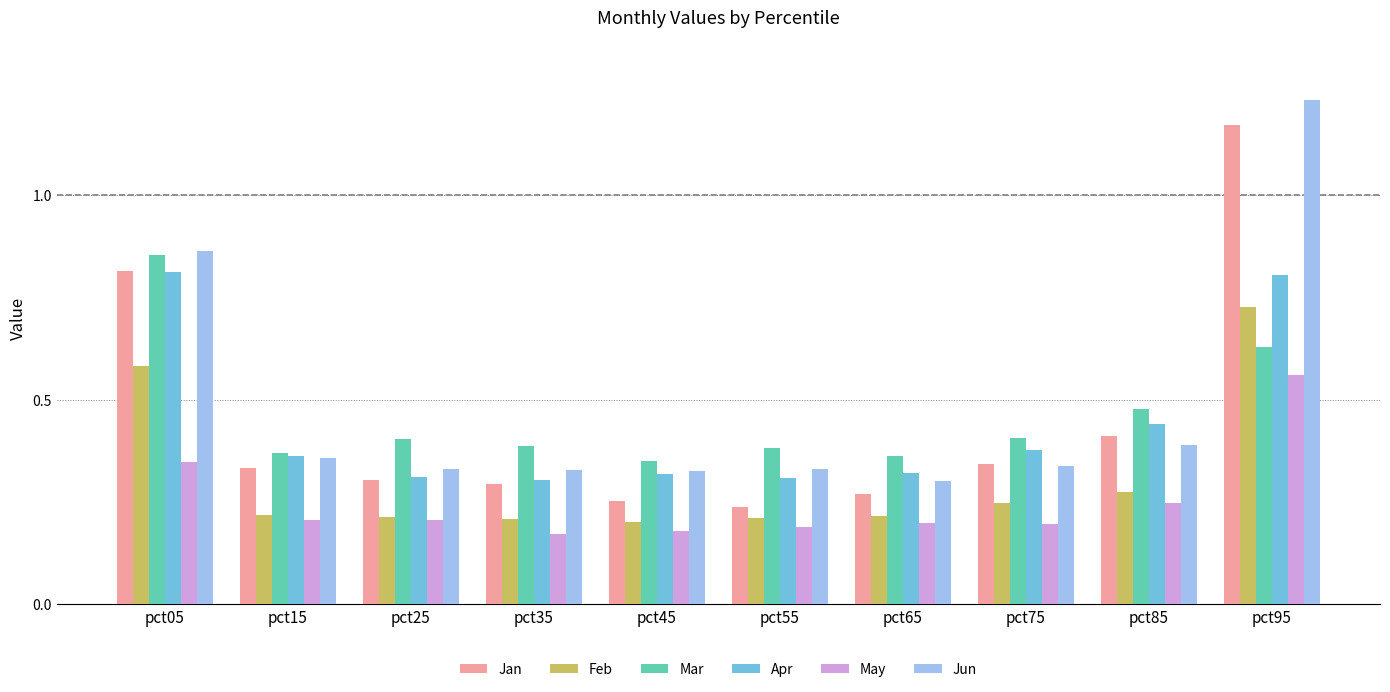

Is the value of Jun at pct05 greater than the value of Jan at pct25?

Yes